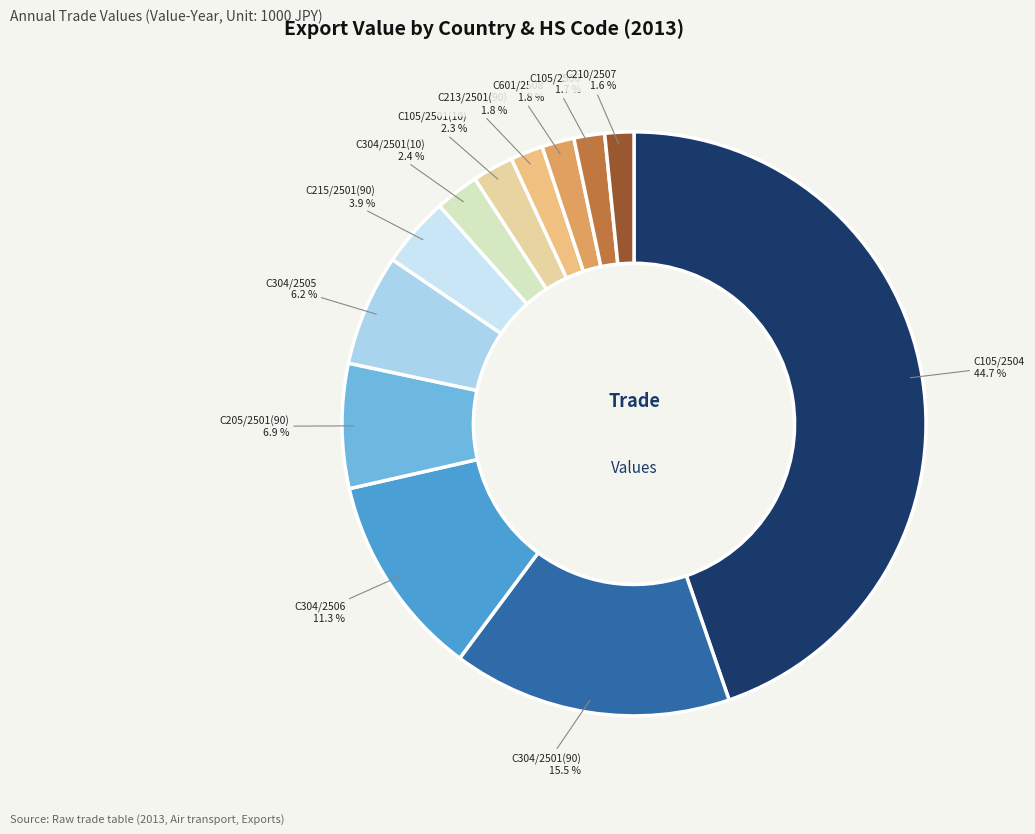

What percentage is NOT represented by C304/2505?

93.8%